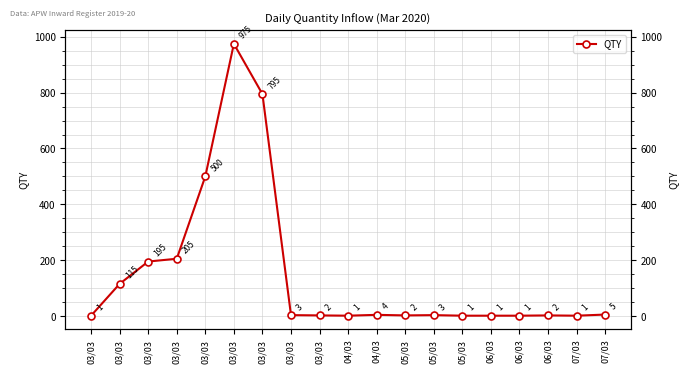

Does the chart have visible grid lines?

Yes